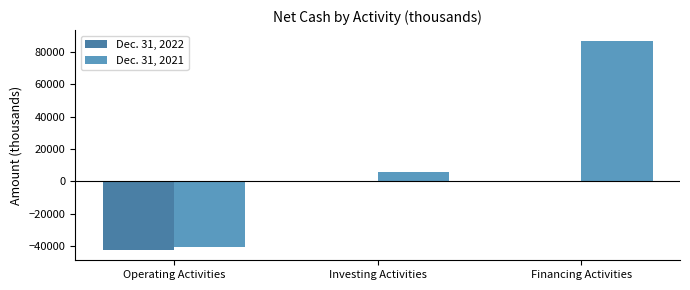

The Dec. 31, 2022 series shows -42431 at Operating Activities. True or false?

True